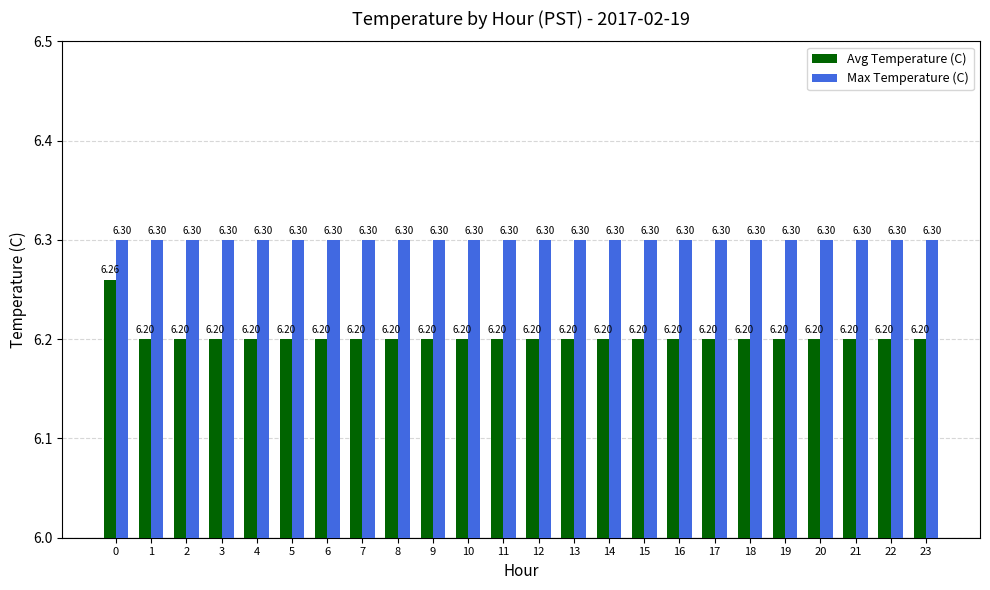

What is the total value across all series at 13?

12.5